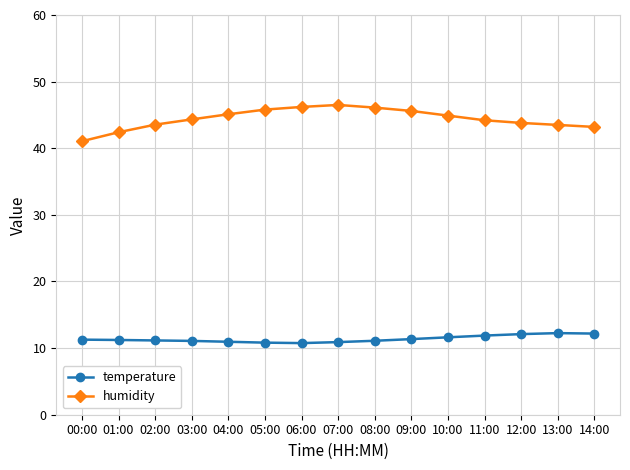

What is the total value across all series at 10:00?

56.5